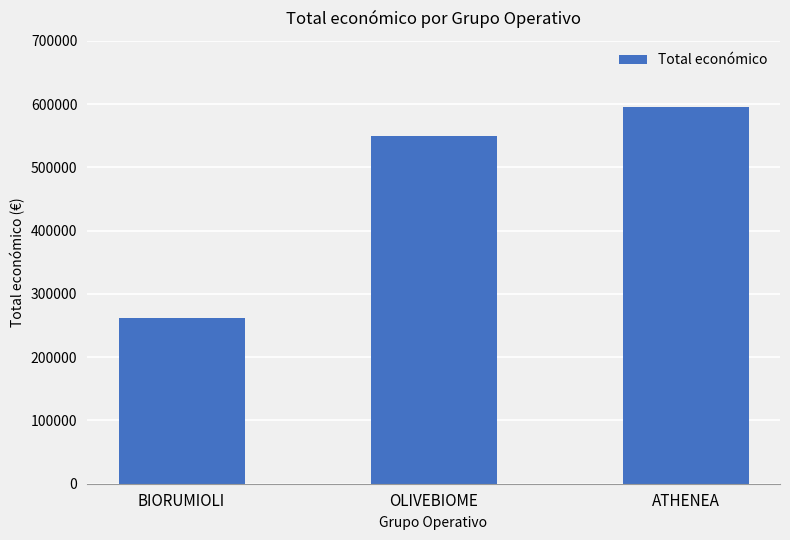

Is it true that the value at OLIVEBIOME is 196907?

False